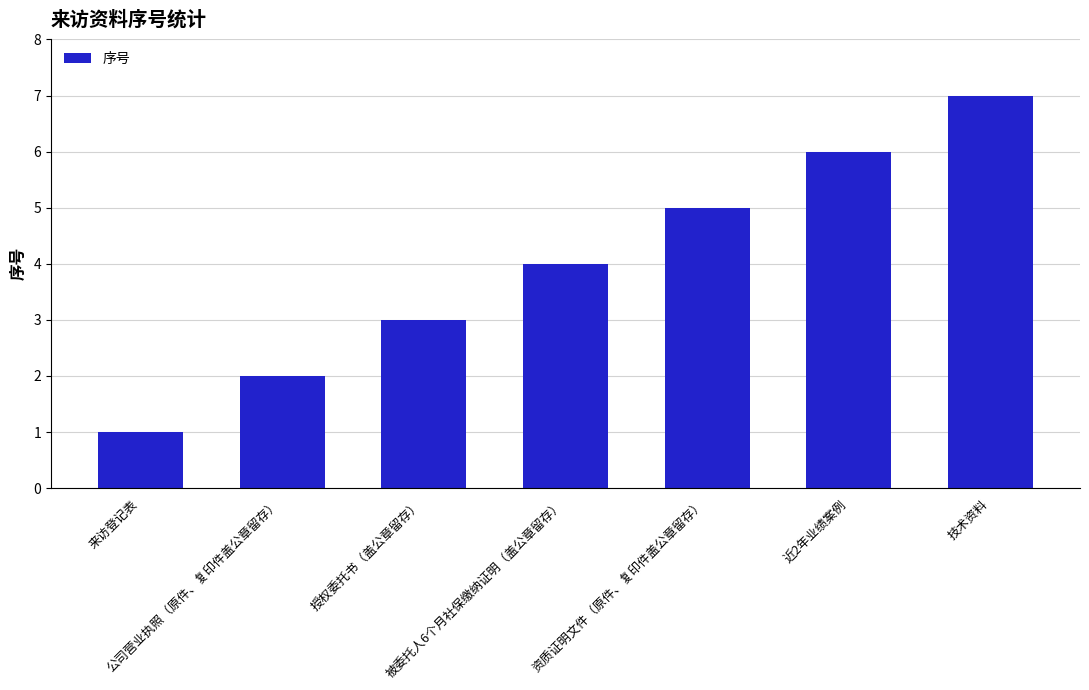

Reading right to left, extract all data points from this chart.

技术资料=7	近2年业绩案例=6	资质证明文件（原件、复印件盖公章留存）=5	被委托人6个月社保缴纳证明（盖公章留存）=4	授权委托书（盖公章留存）=3	公司营业执照（原件、复印件盖公章留存）=2	来访登记表=1